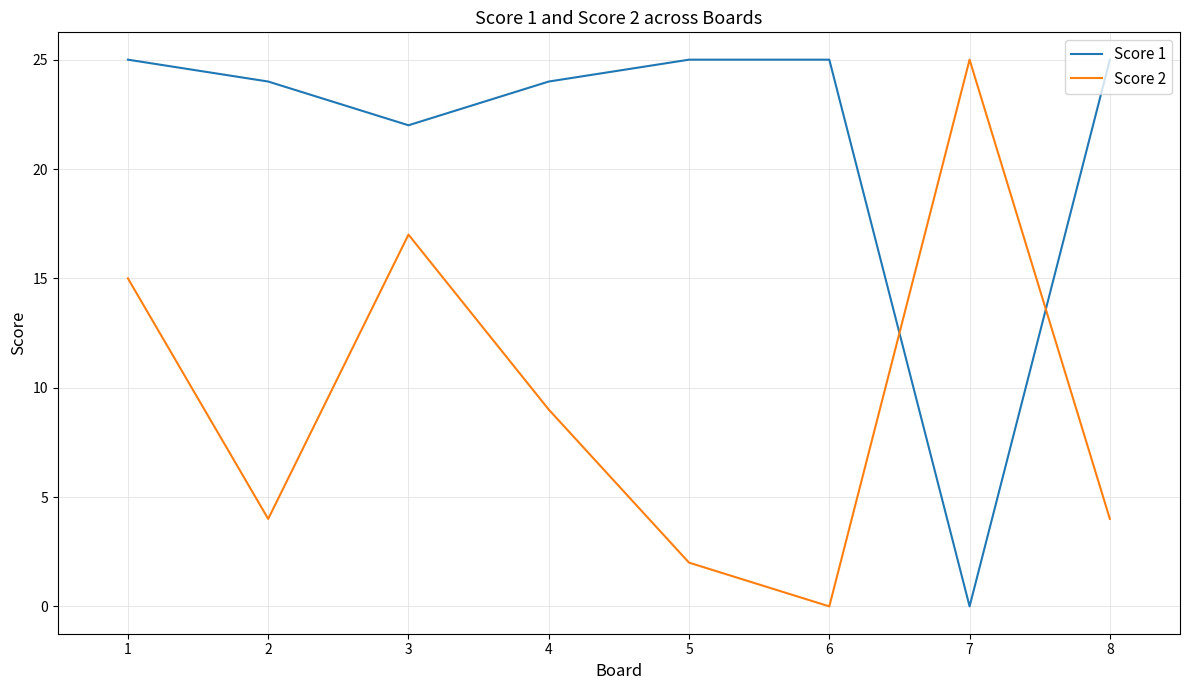

How many lines are shown in the chart?

2